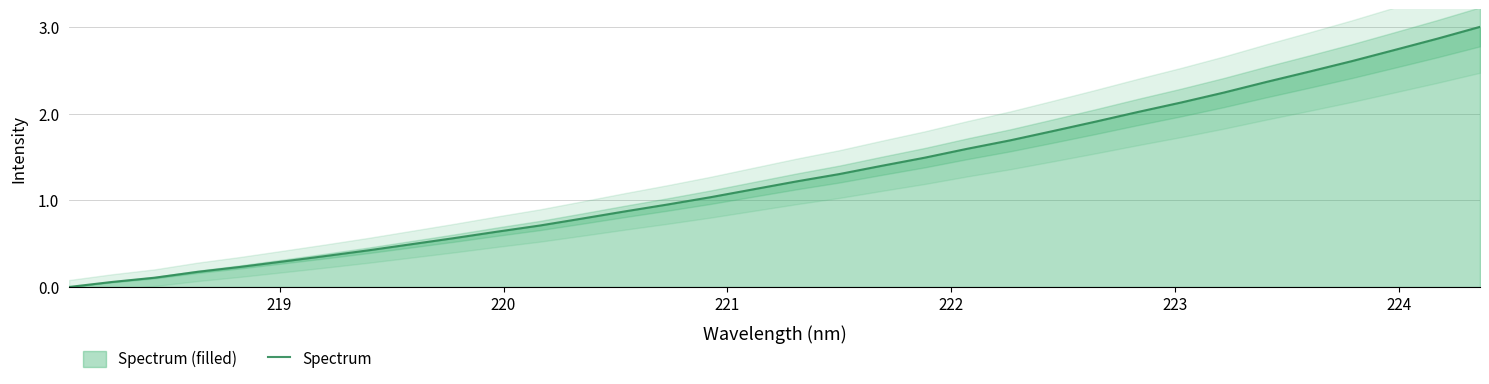

What is the value of the 5th point from the left?

0.2